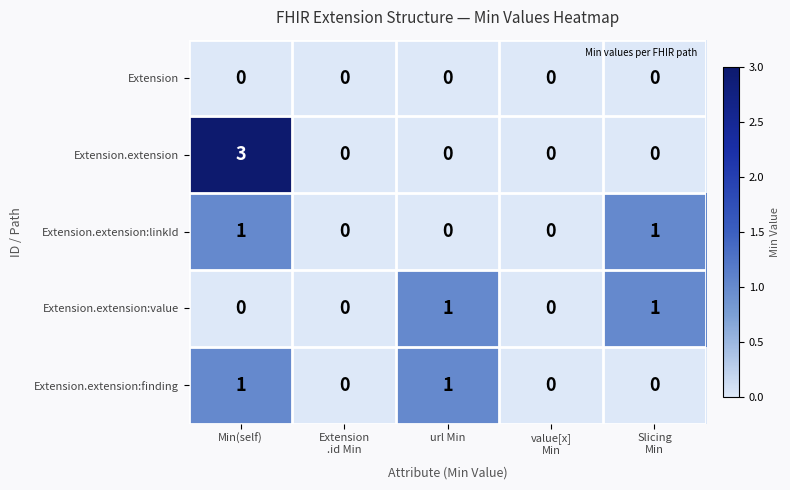

Reading right to left, list all the values displayed in this chart.

Extension: 0	0	0	0	0
Extension.extension: 0	0	0	0	3
Extension.extension:linkId: 1	0	0	0	1
Extension.extension:value: 1	0	1	0	0
Extension.extension:finding: 0	0	1	0	1